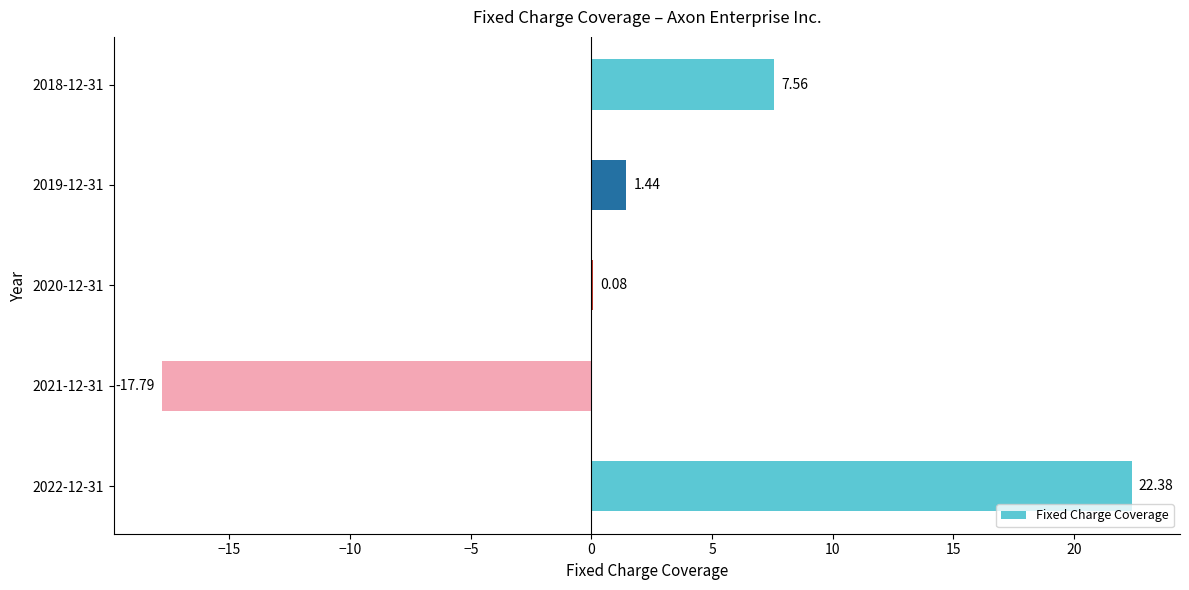

How many positive values are there?

4